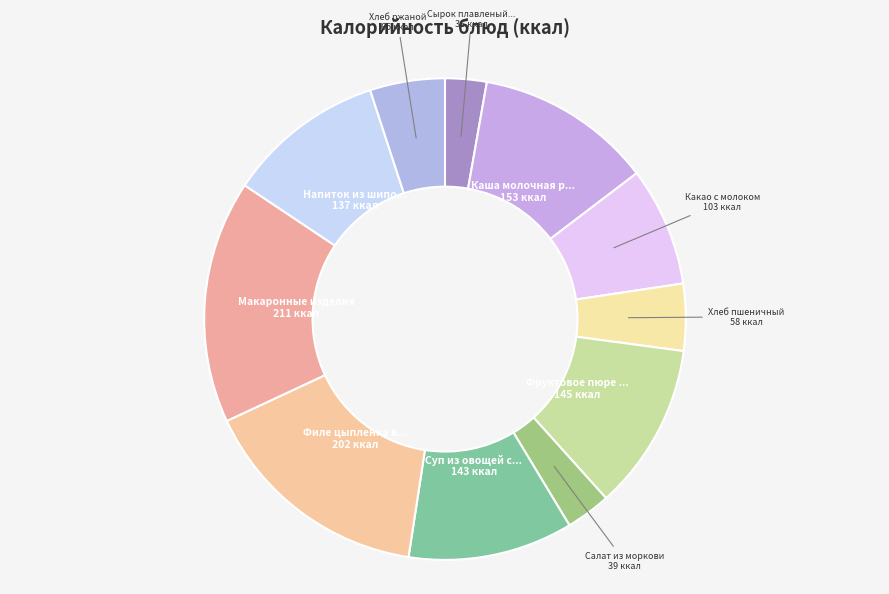

To the nearest percent, what is the difference between the largest and smallest slice percentages?

14%